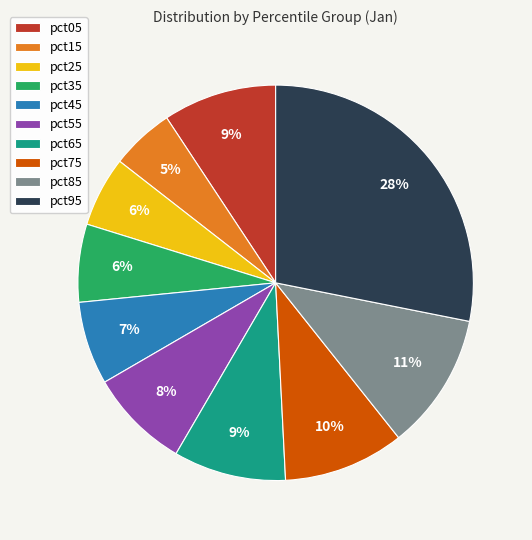

To the nearest percent, what percentage of the pie is pct05?

9%